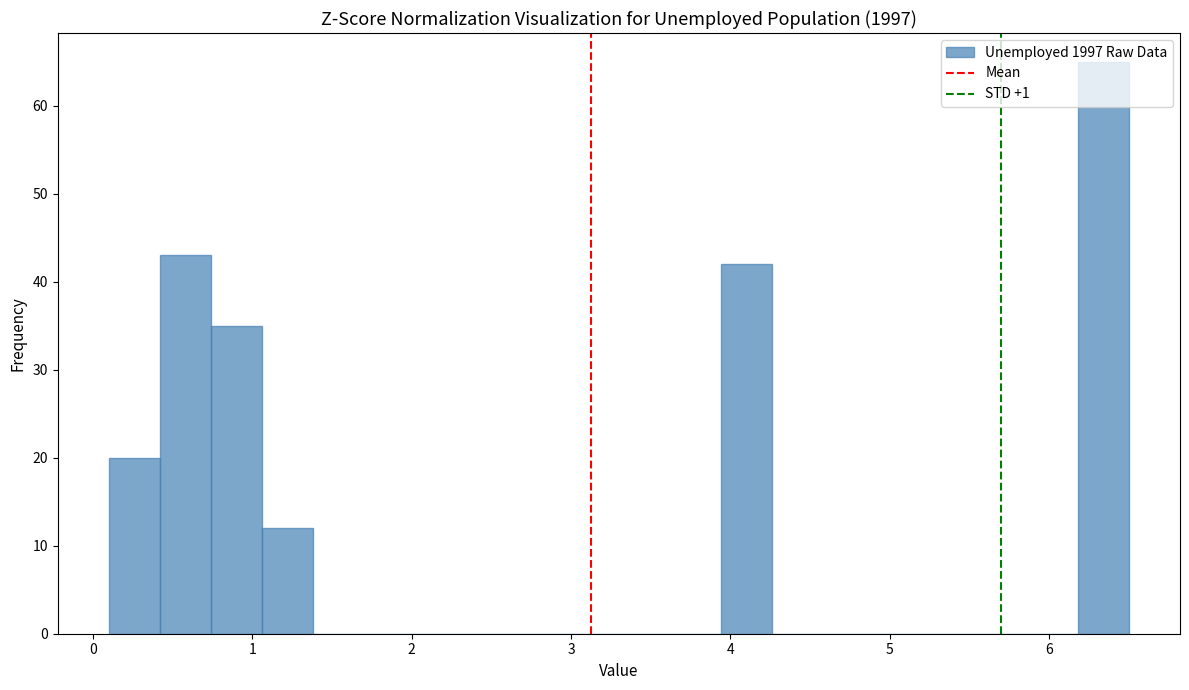

Around what value on the x-axis is the tallest bar? Give the approximate position of its centre, as read against the axis.

6.3